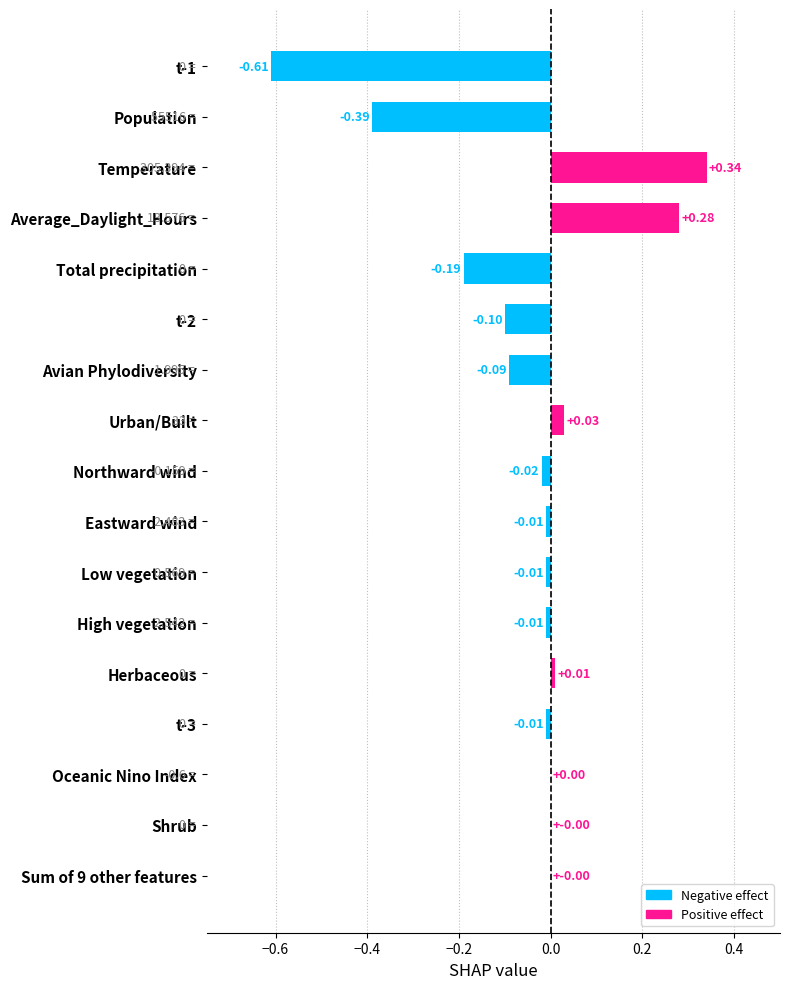

What is the change in value from Population to Northward wind?

+0.4